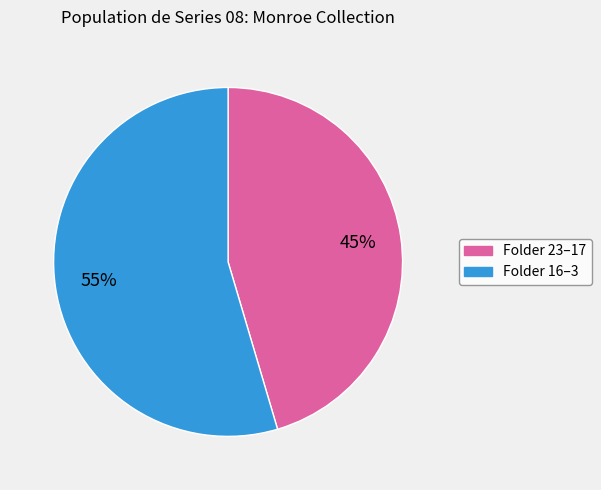

Is there any slice that represents more than half of the pie?

Yes